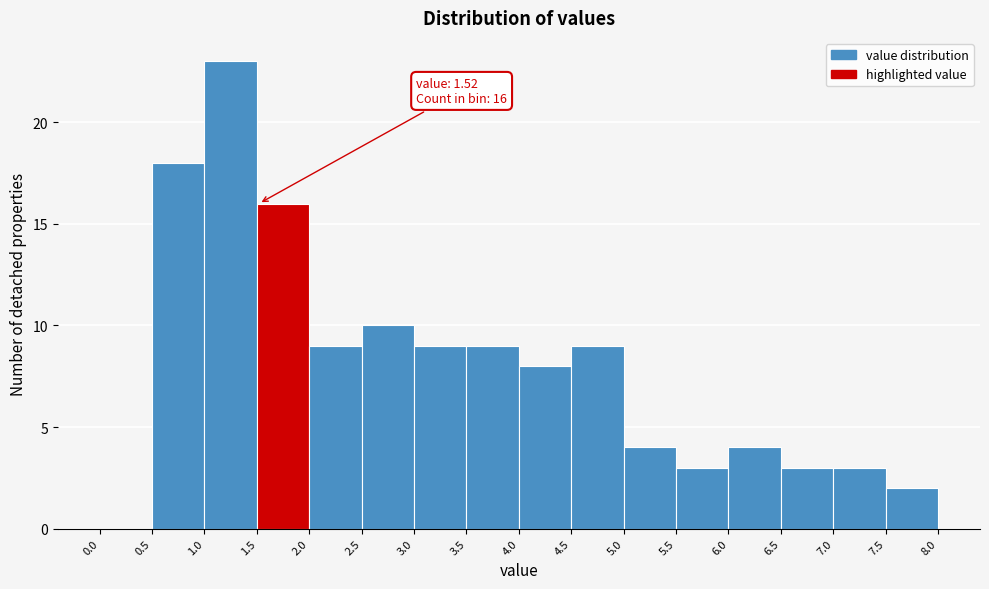

Over which range of the x-axis is the bar tallest?

1.0 to 1.5